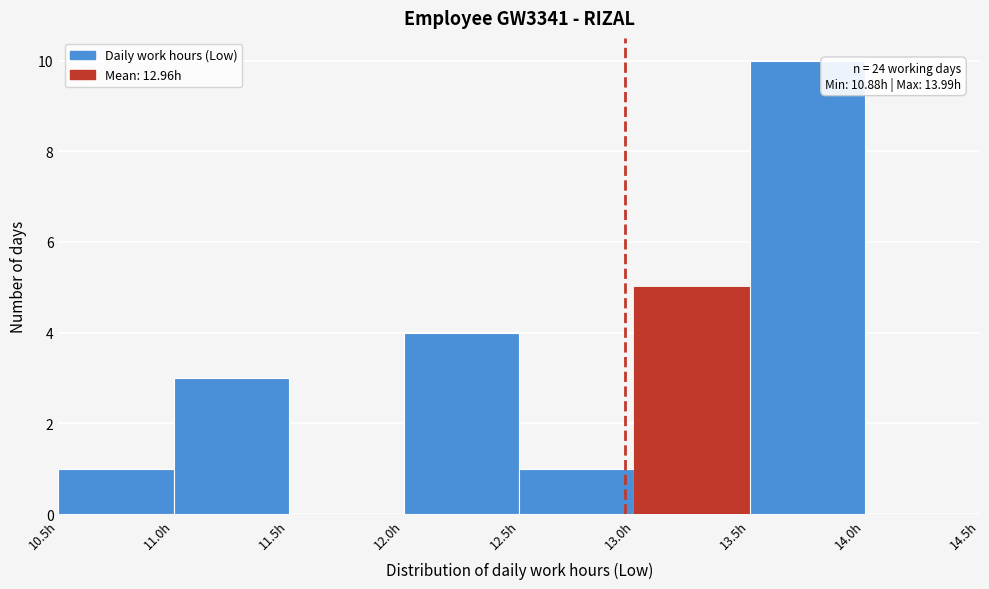

Which range on the x-axis has the tallest bar?

13.5 to 14.0